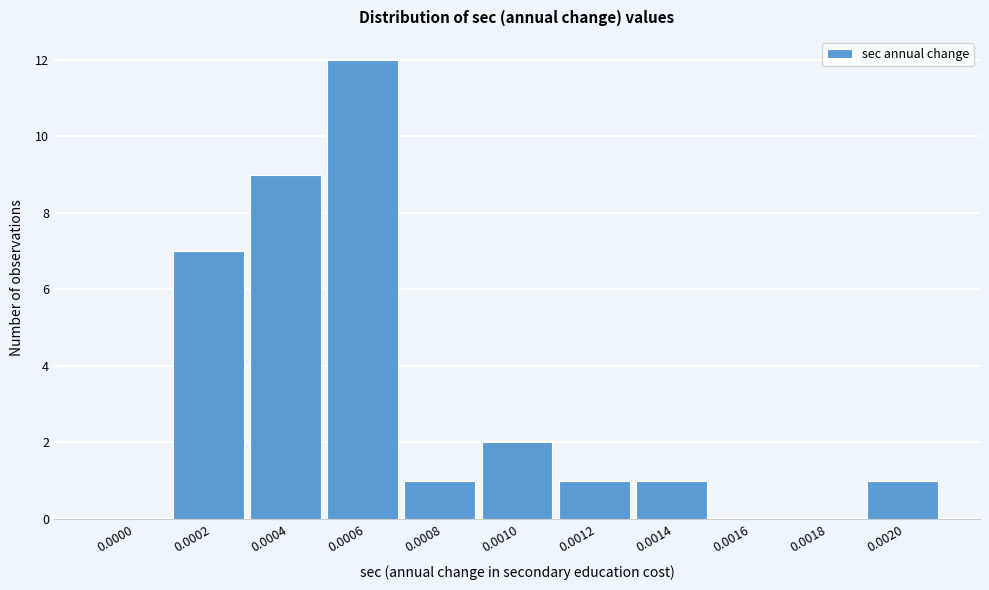

Reading right to left, what are all the values shown in this chart?

0.0020=1	0.0018=0	0.0016=0	0.0014=1	0.0012=1	0.0010=2	0.0008=1	0.0006=12	0.0004=9	0.0002=7	0.0000=0